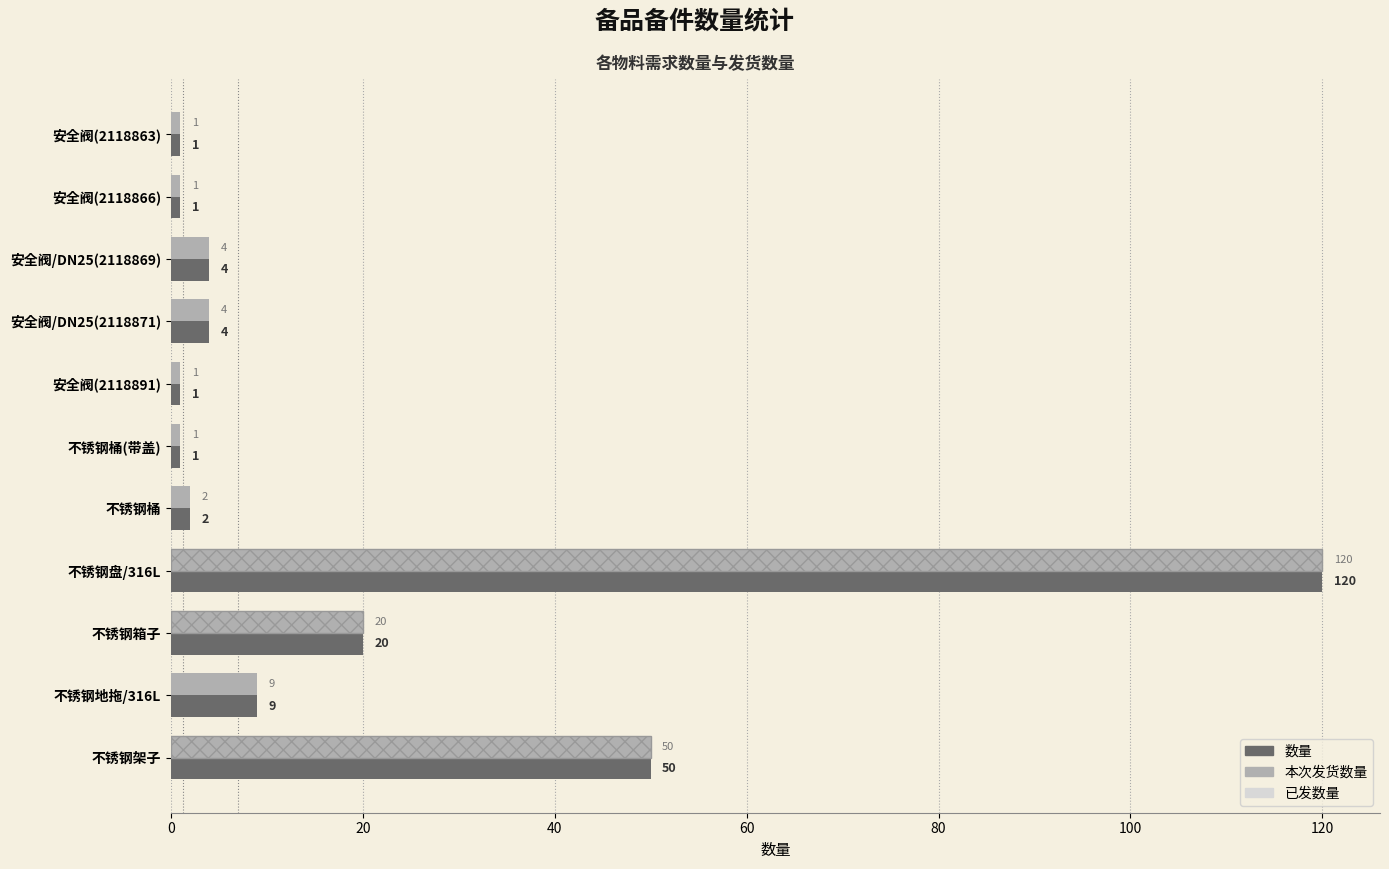

What is the total value across all series at 不锈钢盘/316L?

240